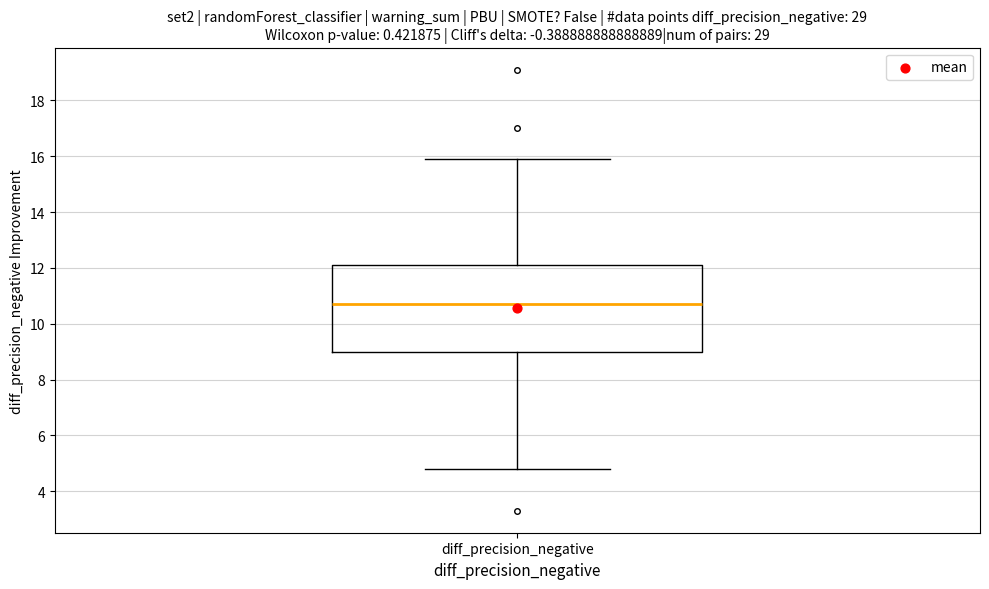

Read this box plot against the y-axis: the position of the median line, the range covered by the box, and the ends of both whiskers. The values are not printed on the chart, so give them approximately, as read against the axis.

median 10.8, box 9.0 to 12.2, whiskers 4.8 to 16.0